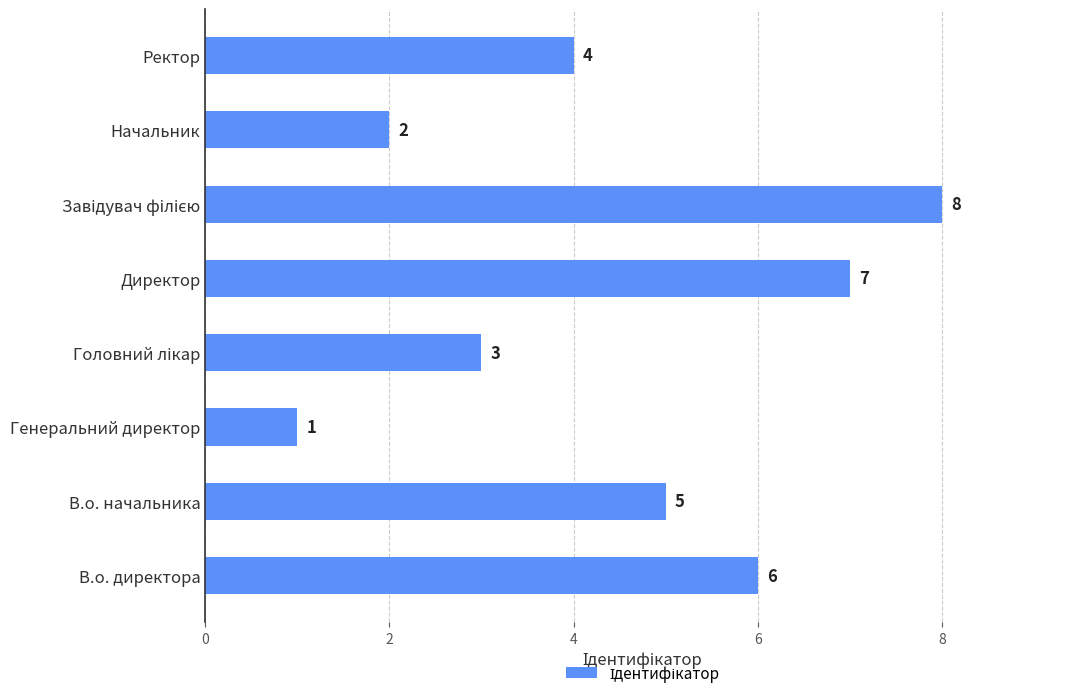

How many values are between 3 and 7?

5